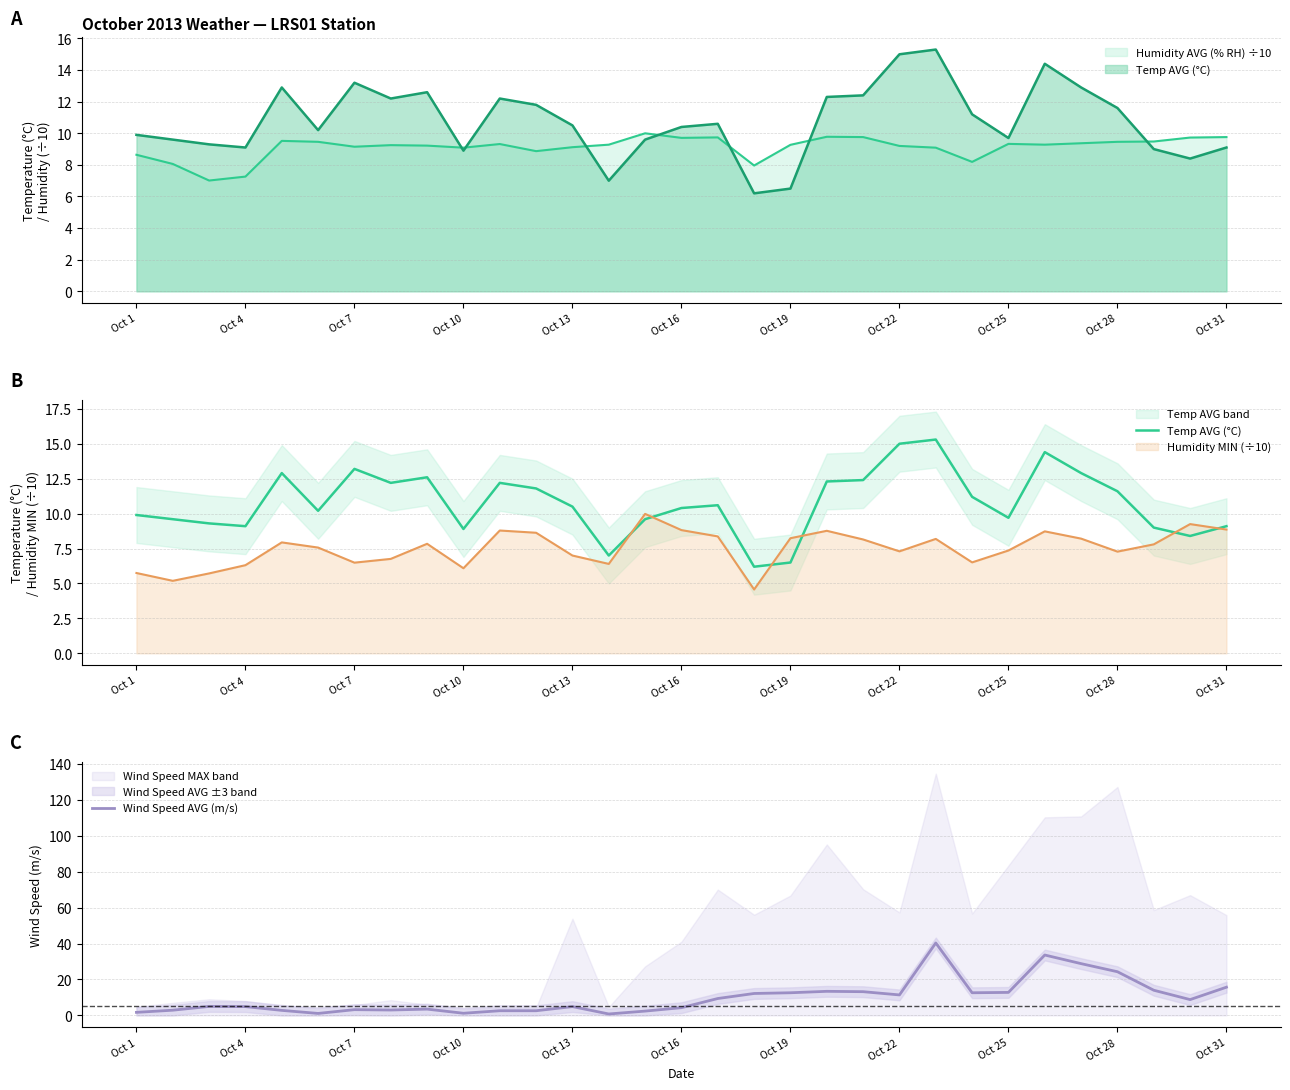

What is the maximum value for Wind Speed AVG (m/s)?

40.3